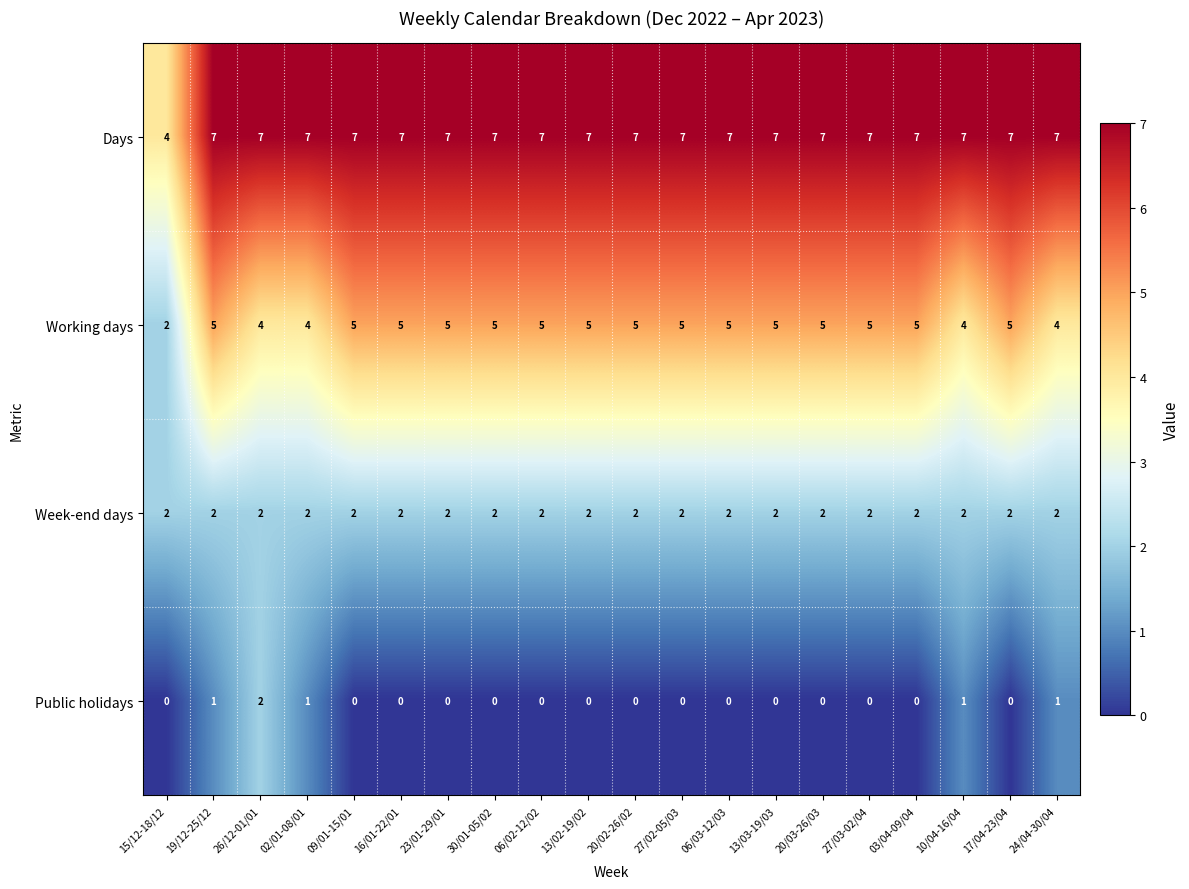

Which series changed the most between 19/12-25/12 and 09/01-15/01?

Public holidays